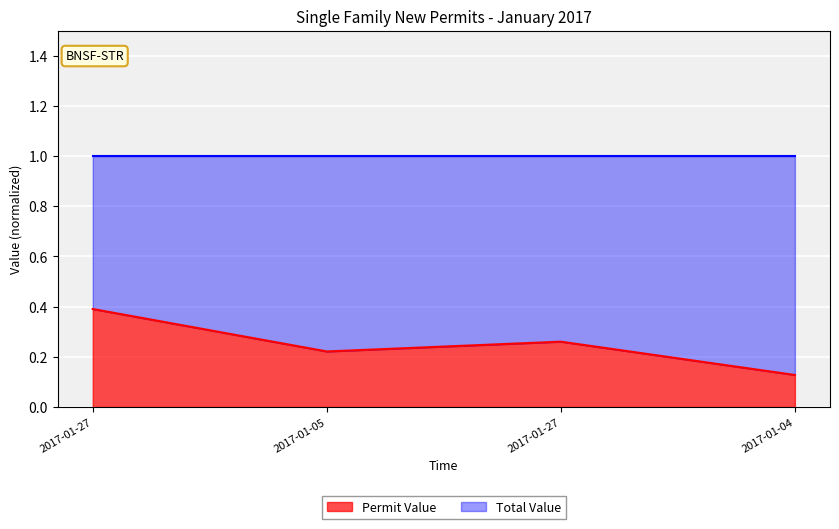

True or false: the data shows 0.2 at 2017-01-04.

False